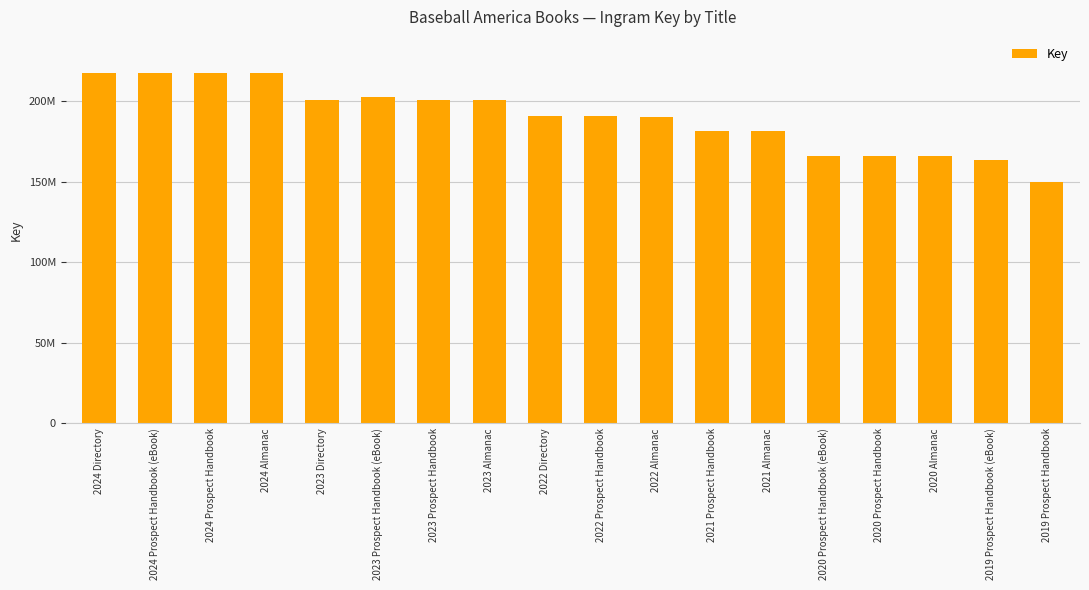

Are the bars horizontal?

No